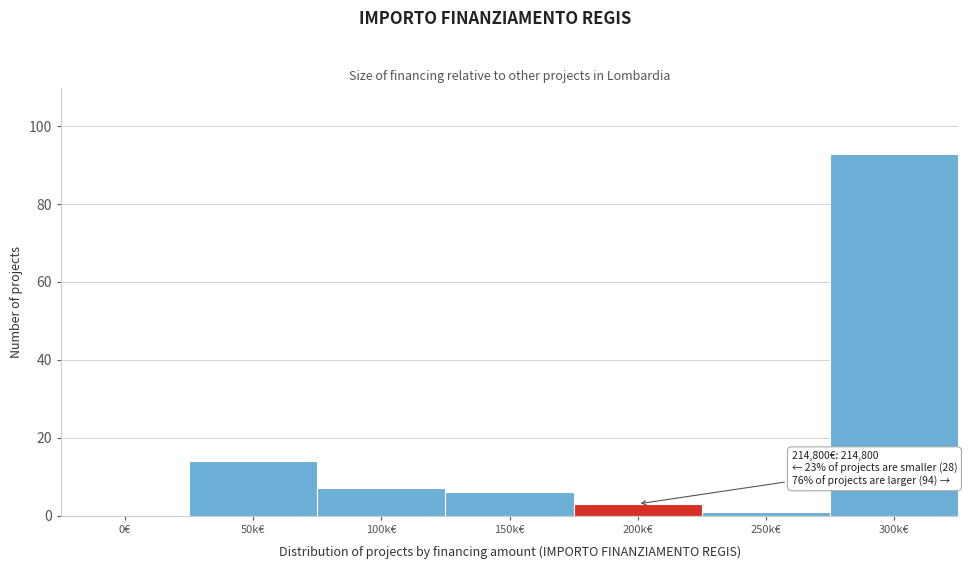

Reading right to left, list all the values displayed in this chart.

300k€=93	250k€=1	200k€=3	150k€=6	100k€=7	50k€=14	0€=0